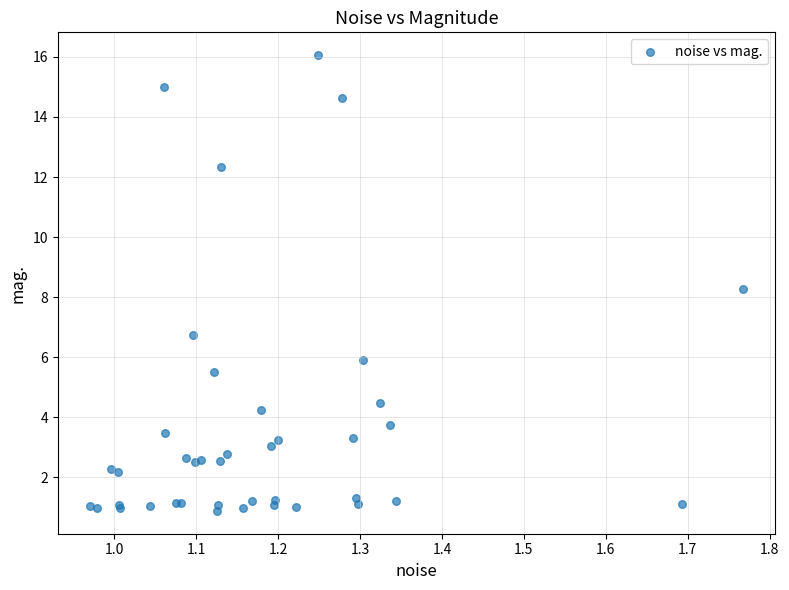

What Y value in the scatter plot is closest to 8?

8.3